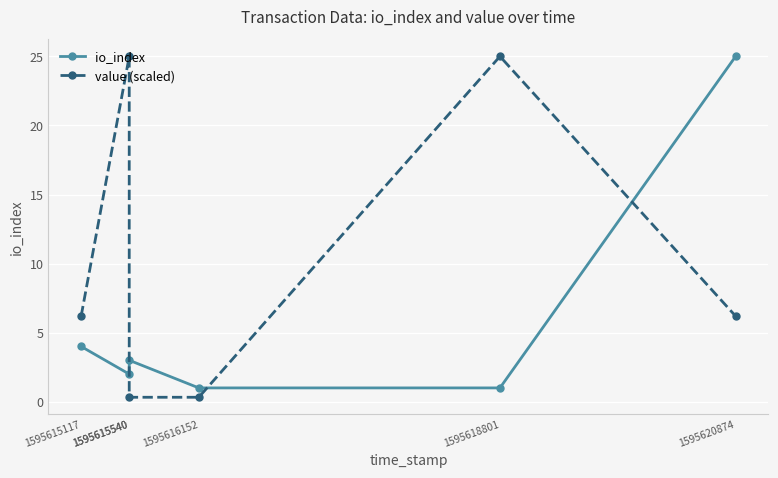

Which series has the largest range (max minus min)?

value (scaled)